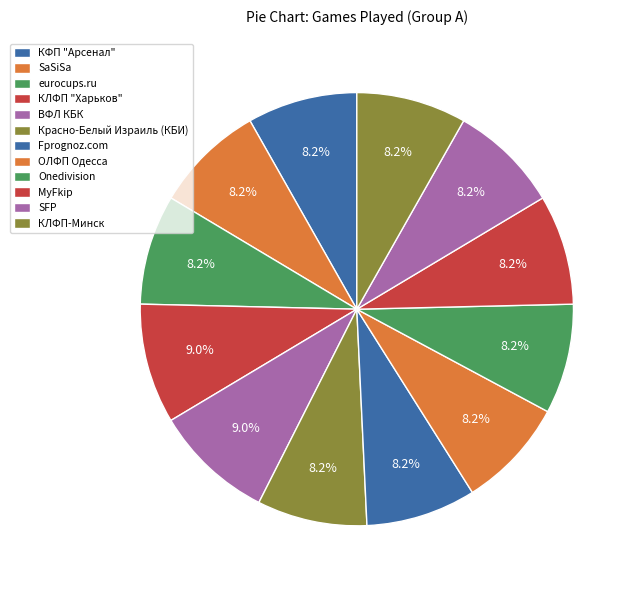

To the nearest percent, what percentage of the pie is Fprognoz.com?

8%